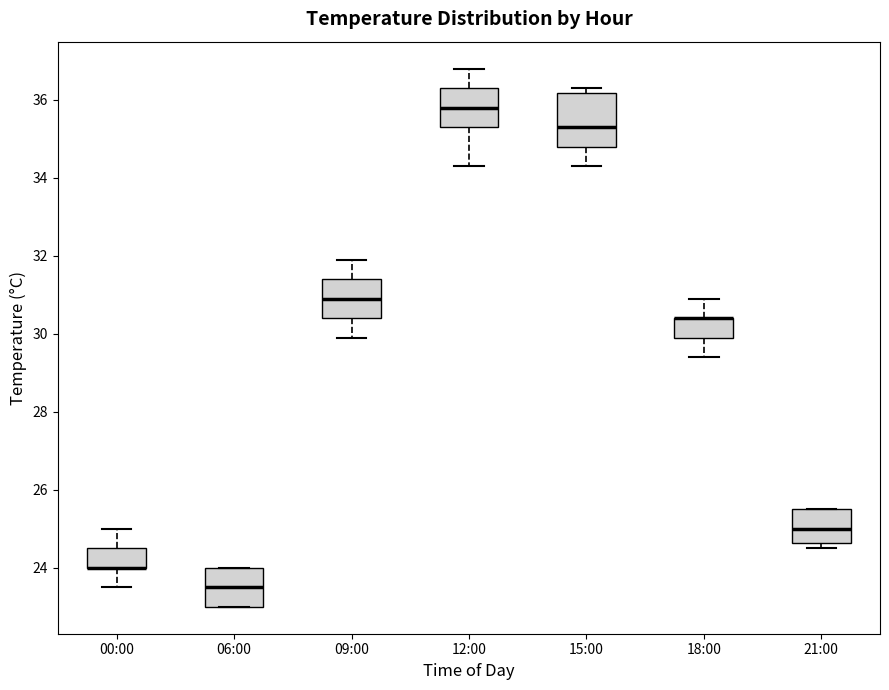

Comparing the boxes themselves (not the whiskers), which one is the tallest?

15:00